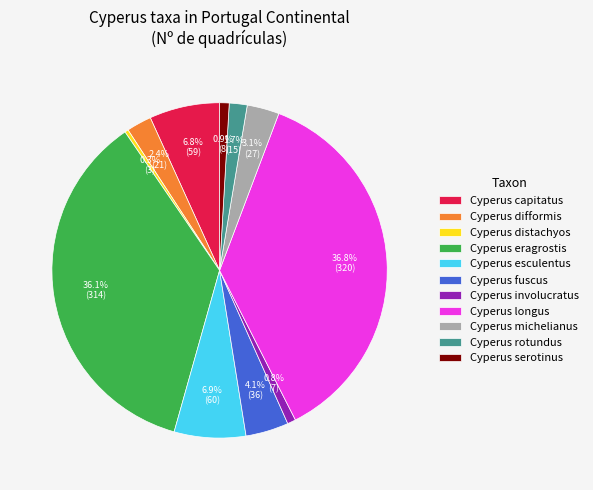

To the nearest percent, what is the combined percentage of Cyperus distachyos and Cyperus involucratus?

1%